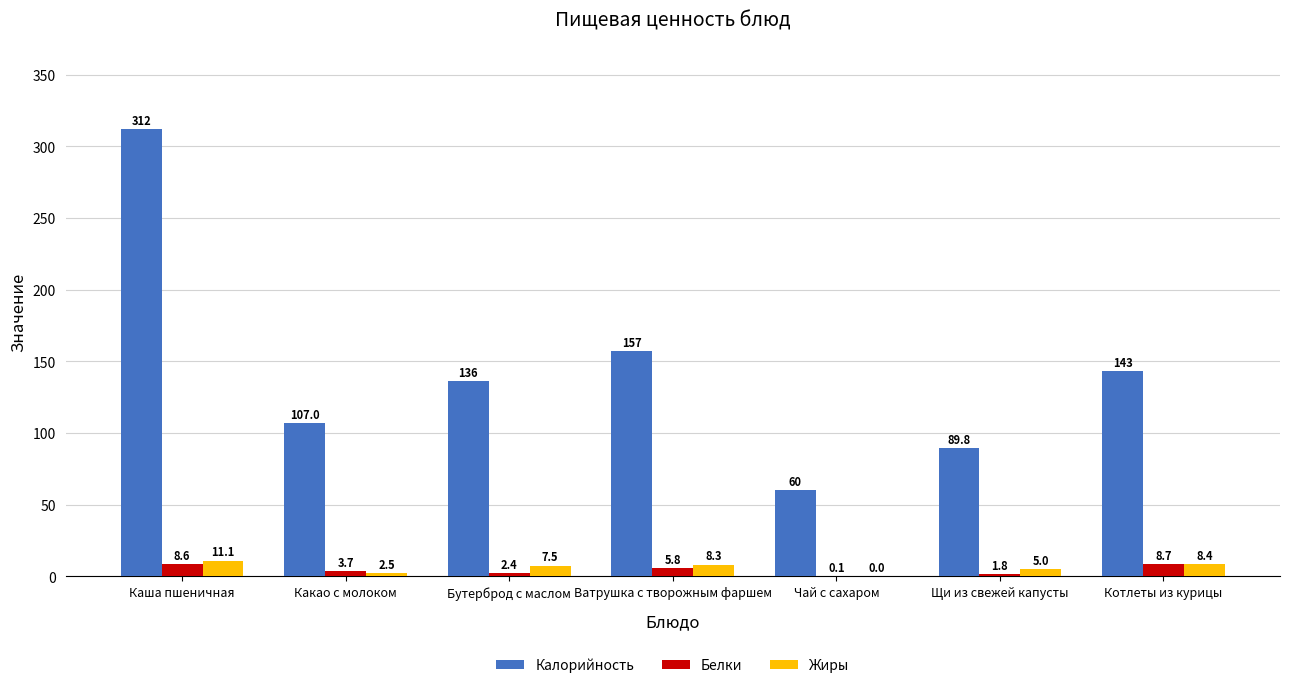

True or false: Белки has a value of 3.7 at Какао с молоком.

True